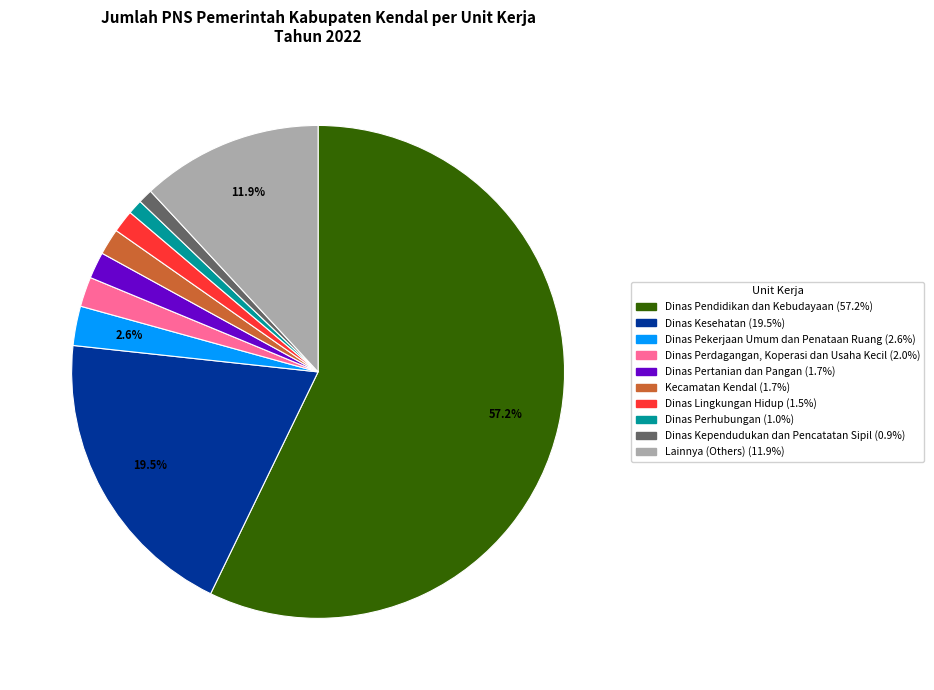

Does any single category account for the majority?

Yes